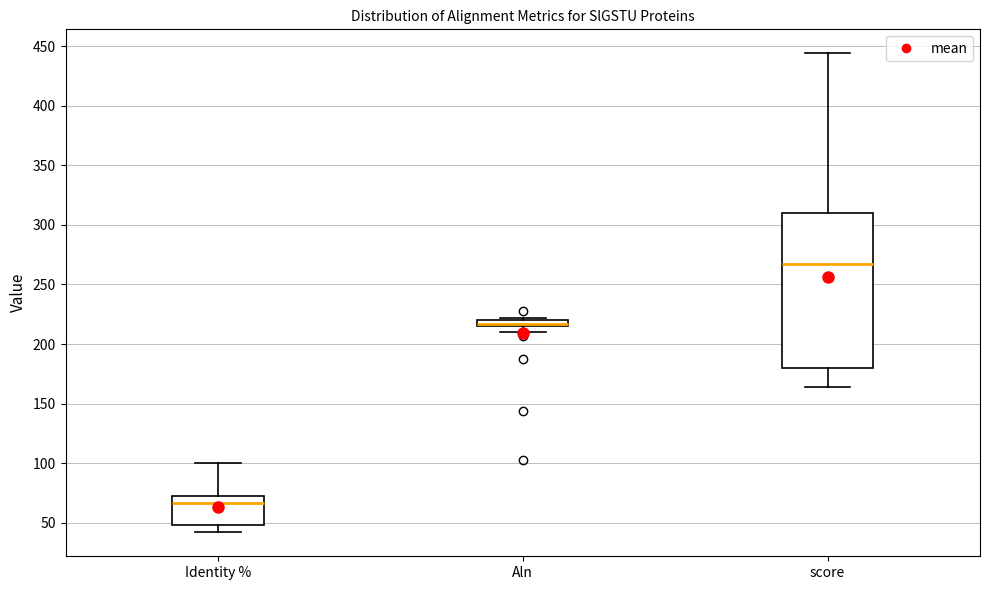

Where is the upper edge of the box for score on the y-axis? The values are not printed on the chart, so give them approximately, as read against the axis.

310